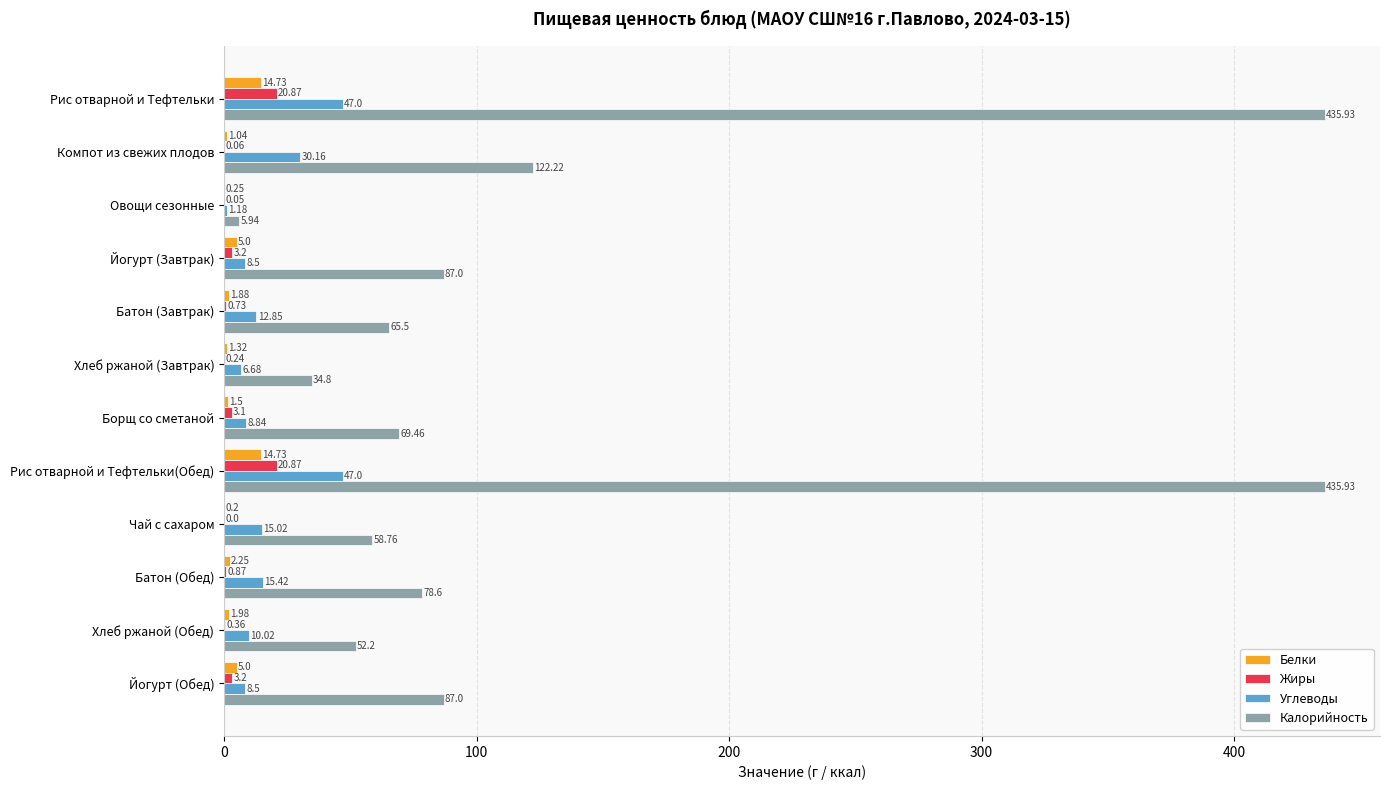

What is the sum of all Калорийность values?

1533.3